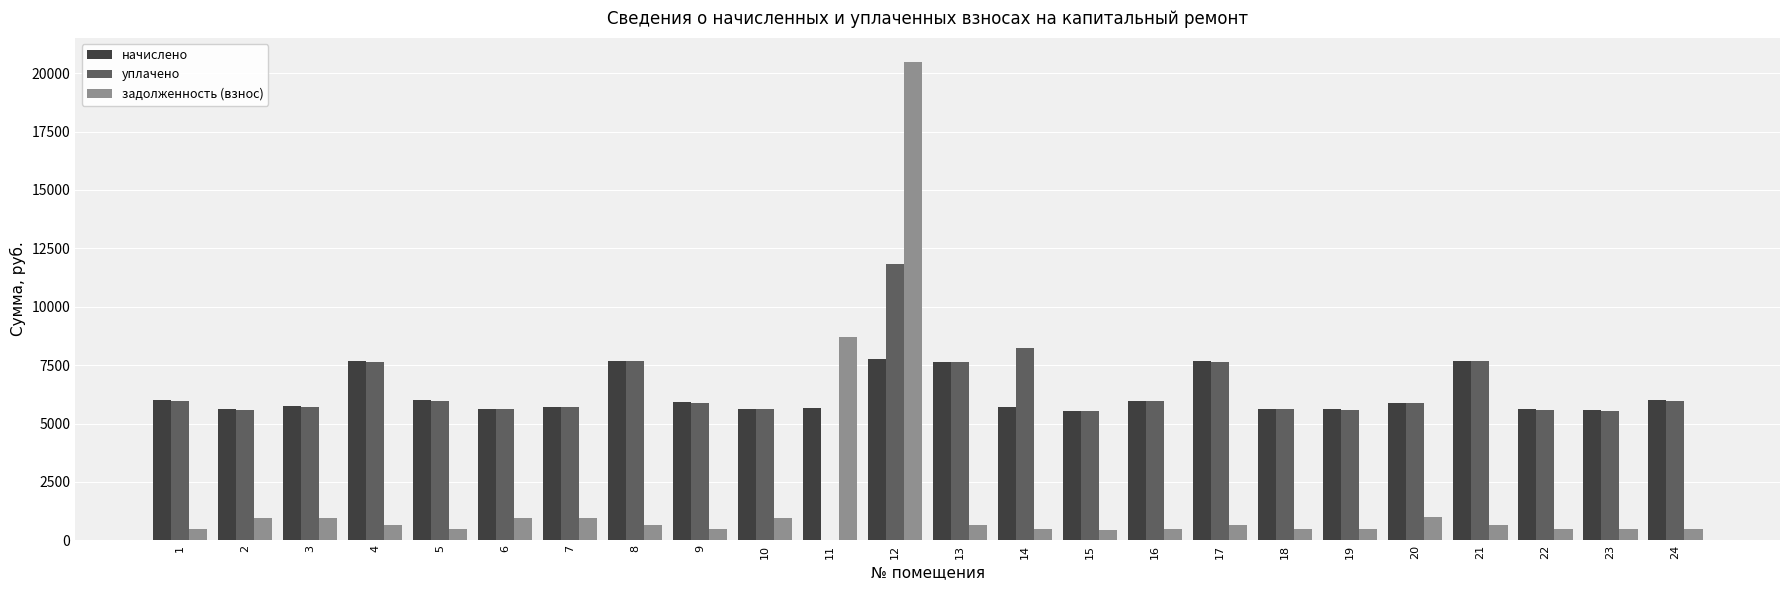

What is the sum of all уплачено values?

150005.9